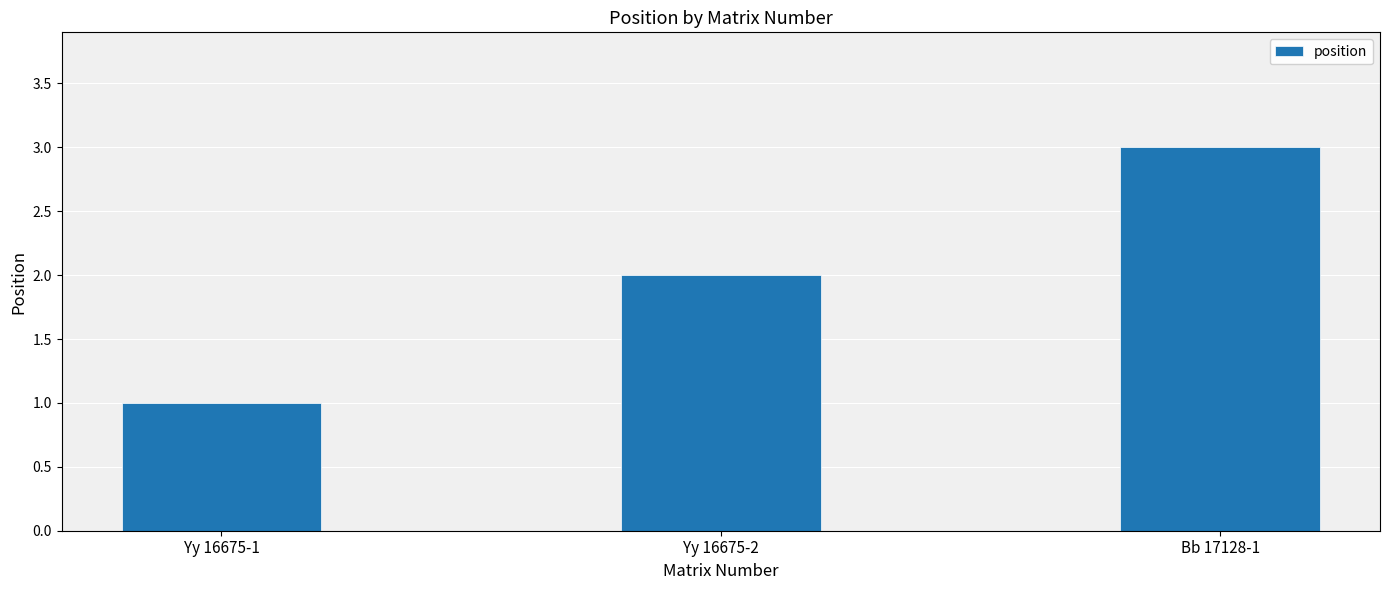

What position from the right is Yy 16675-1?

3